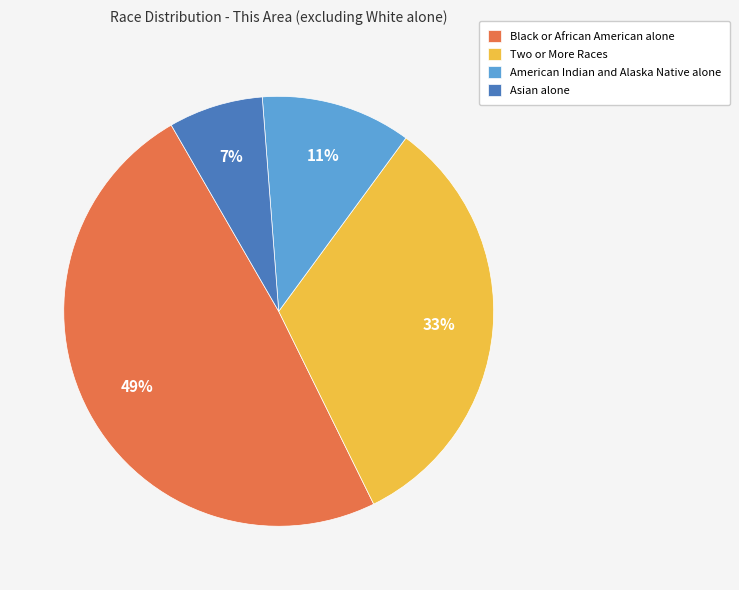

Between American Indian and Alaska Native alone and Two or More Races, which is larger?

Two or More Races